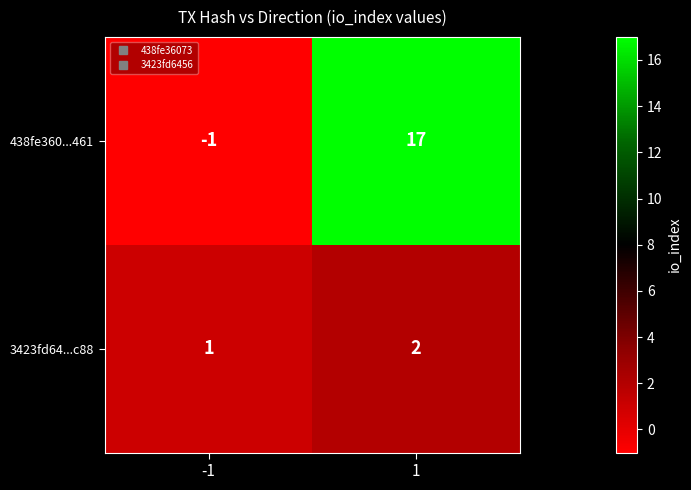

At which category does the chart reach its minimum across all series?

-1